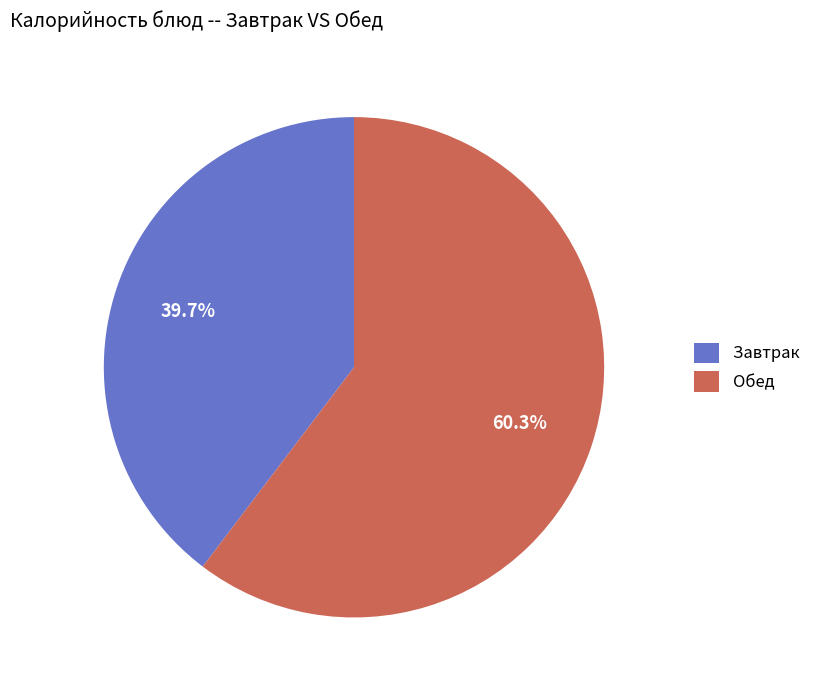

Combined, do Обед and Завтрак account for over 50%?

Yes